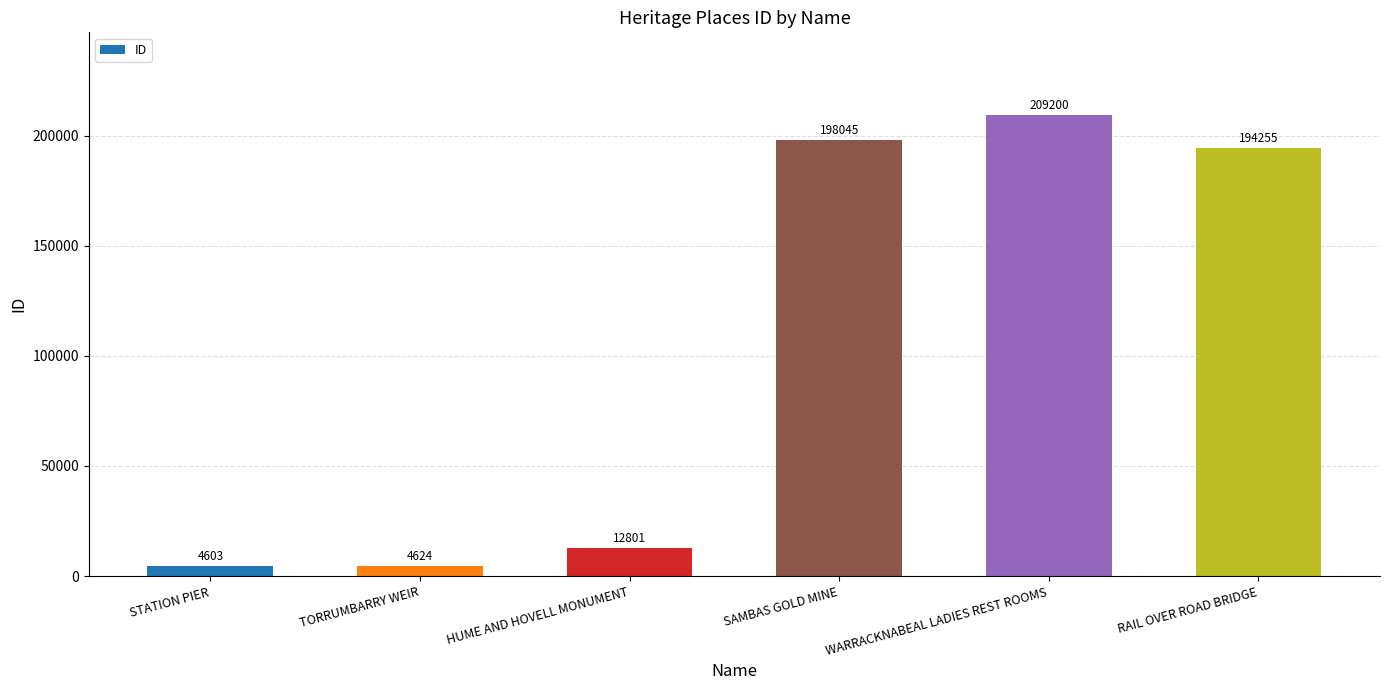

What is the smallest value displayed?

4603